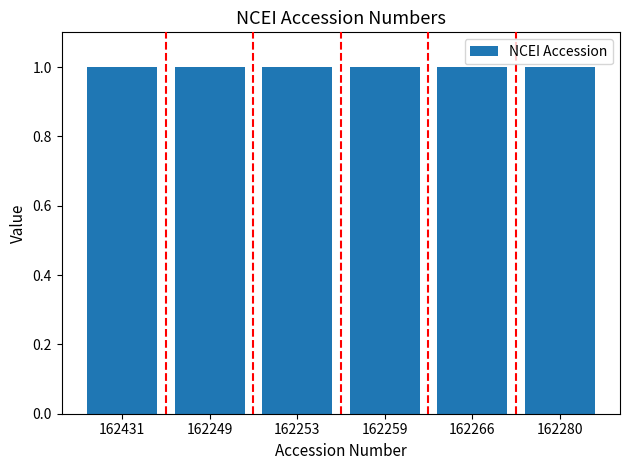

The value at 162249 is 1.4. True or false?

False